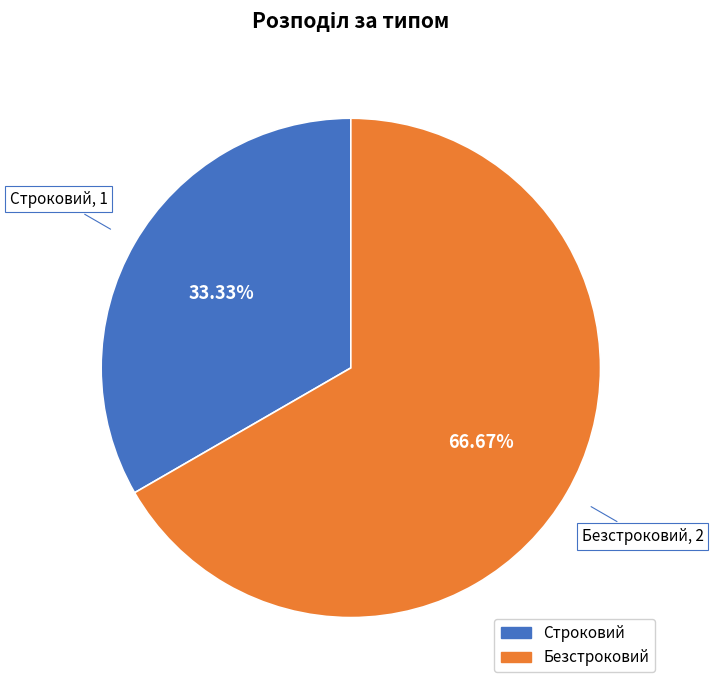

Between Безстроковий and Строковий, which is larger?

Безстроковий